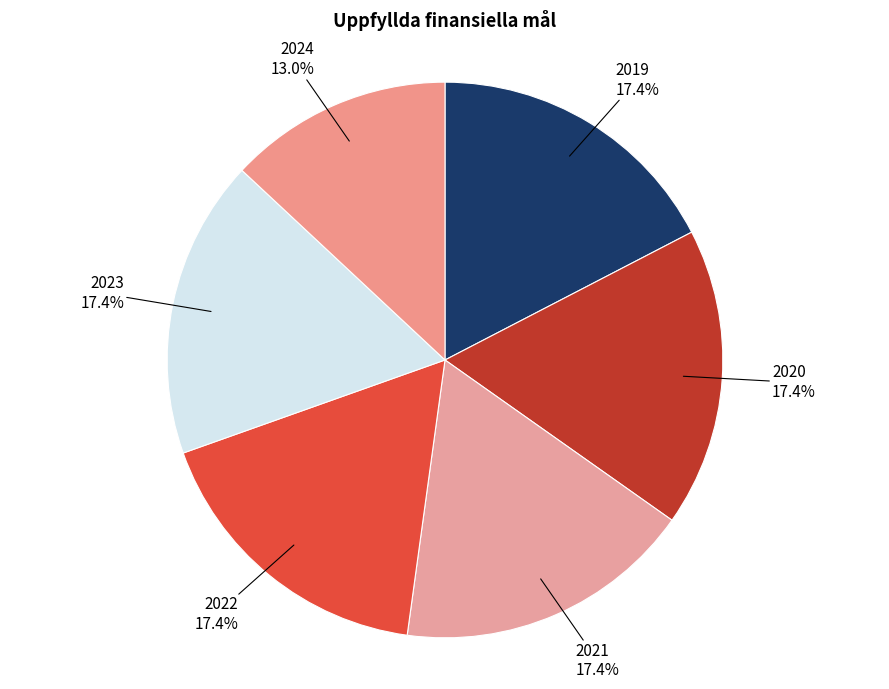

What percentage do 2024 and 2022 together represent?

30.4%